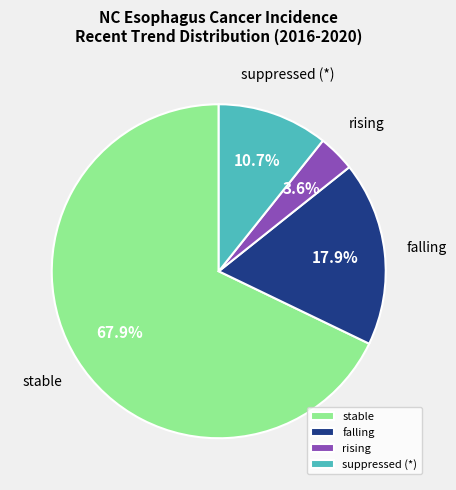

Does any single category account for the majority?

Yes